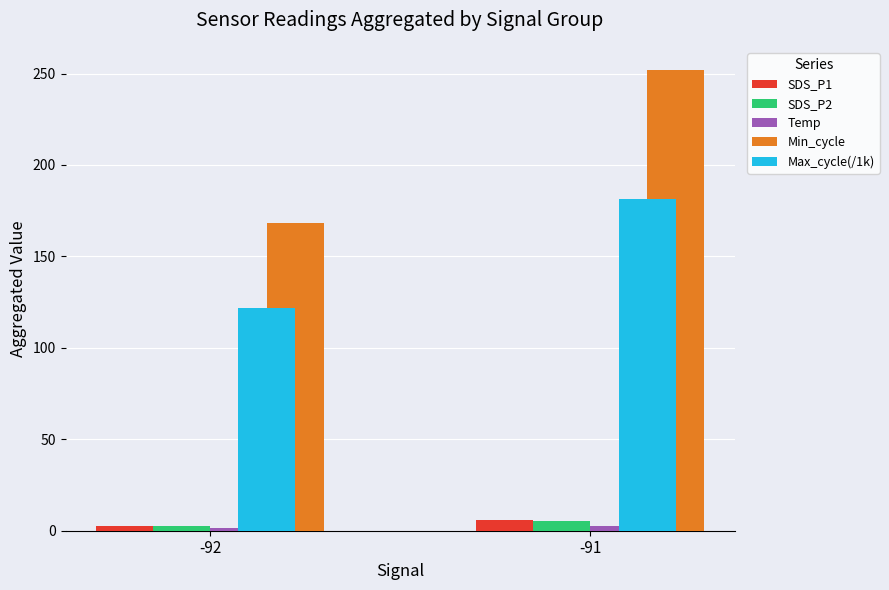

How many values in the Temp series exceed 2?

1